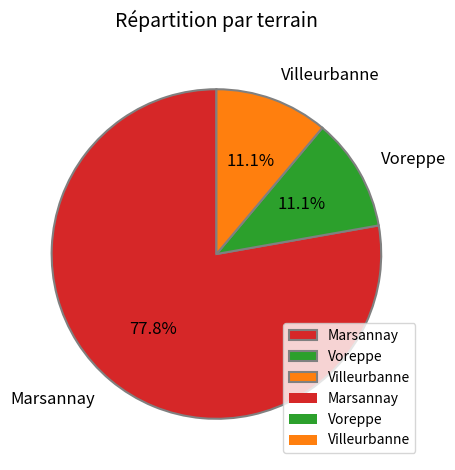

Which category accounts for the majority?

Marsannay